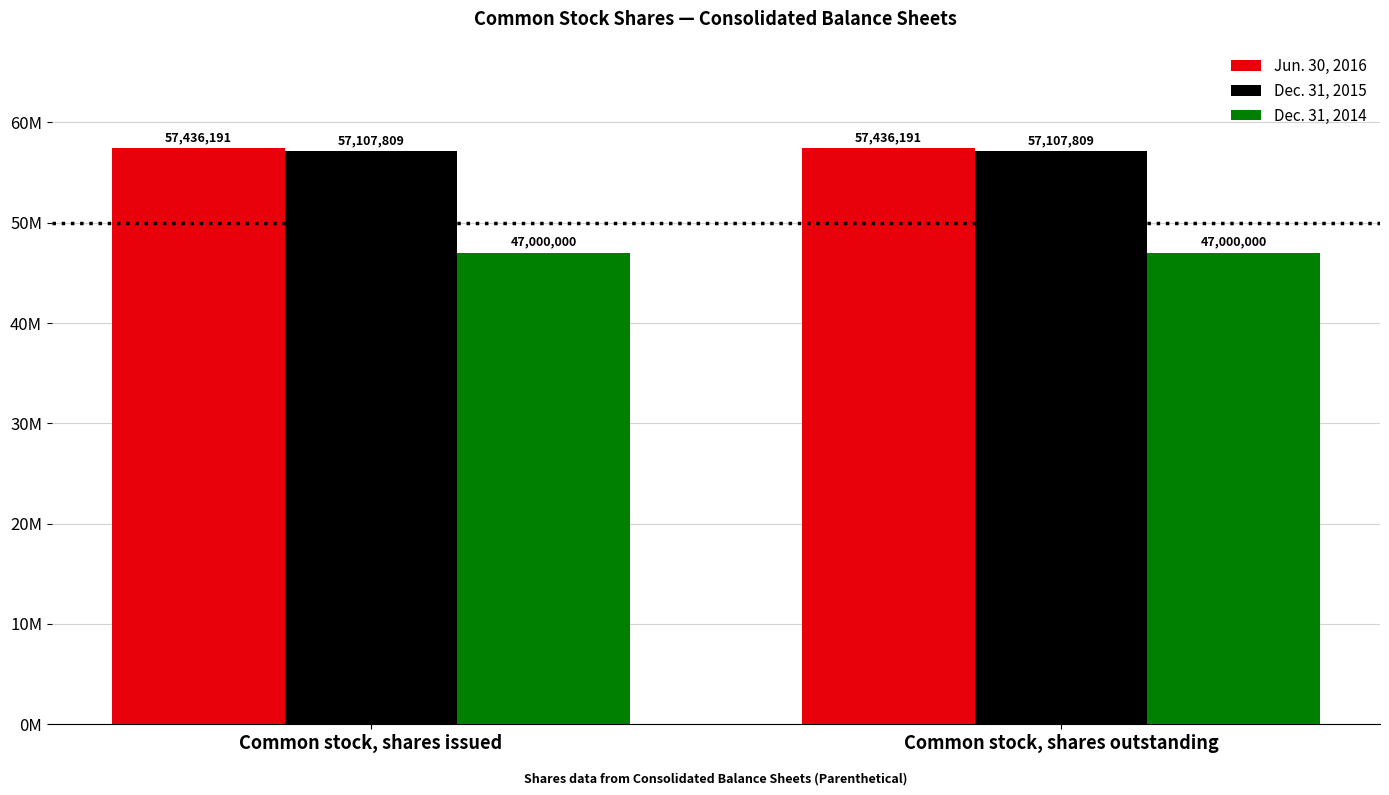

What are all the series names shown in the legend?

Jun. 30, 2016, Dec. 31, 2015, Dec. 31, 2014